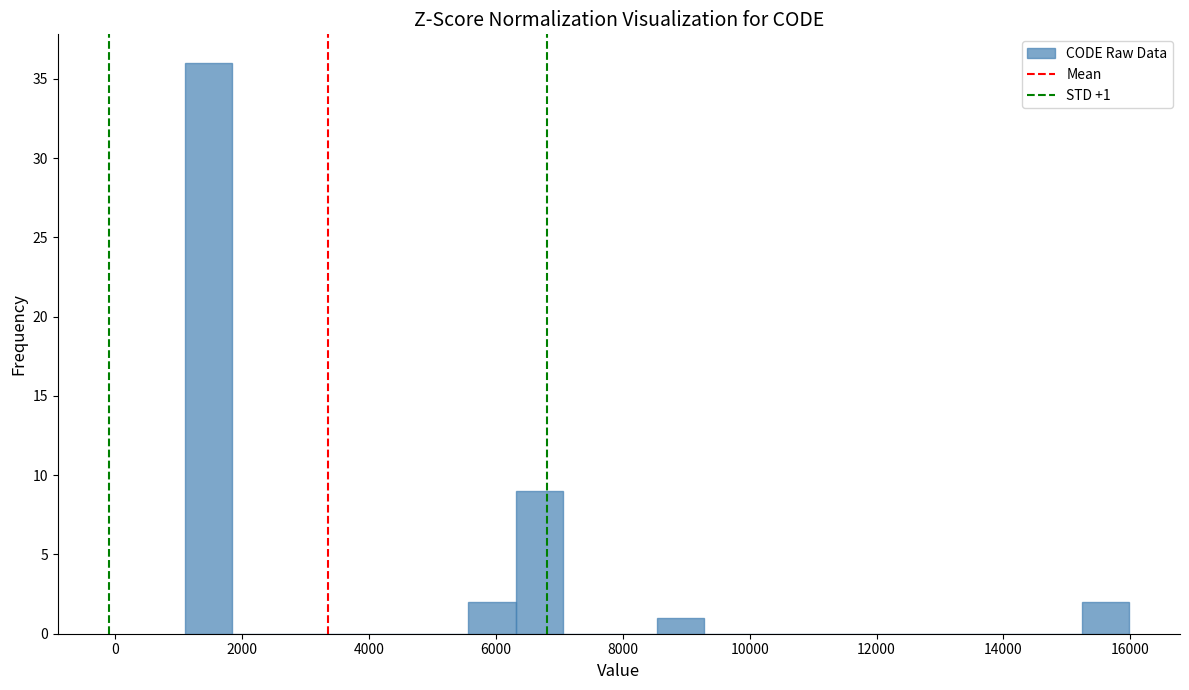

Around what value on the x-axis is the tallest bar? Give the approximate position of its centre, as read against the axis.

1400